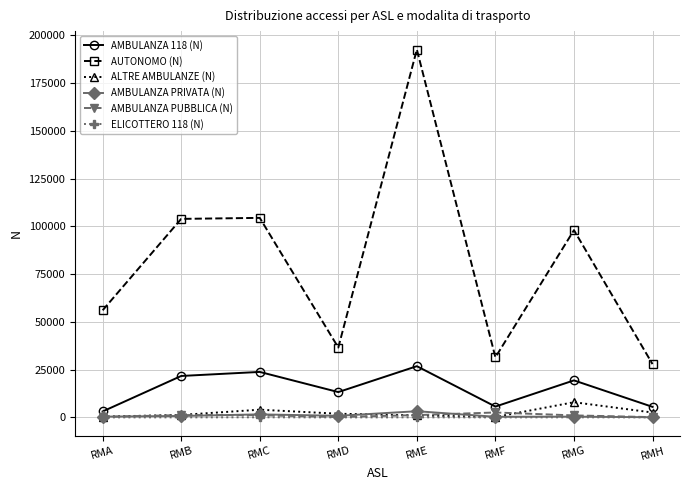

True or false: AMBULANZA PUBBLICA (N) and AUTONOMO (N) cross at least once.

False